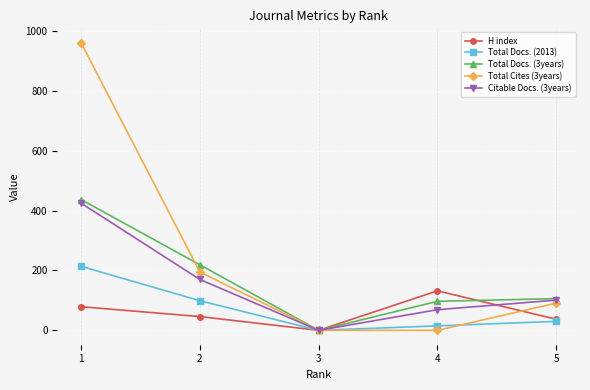

What value does the H index series have at 4?

132